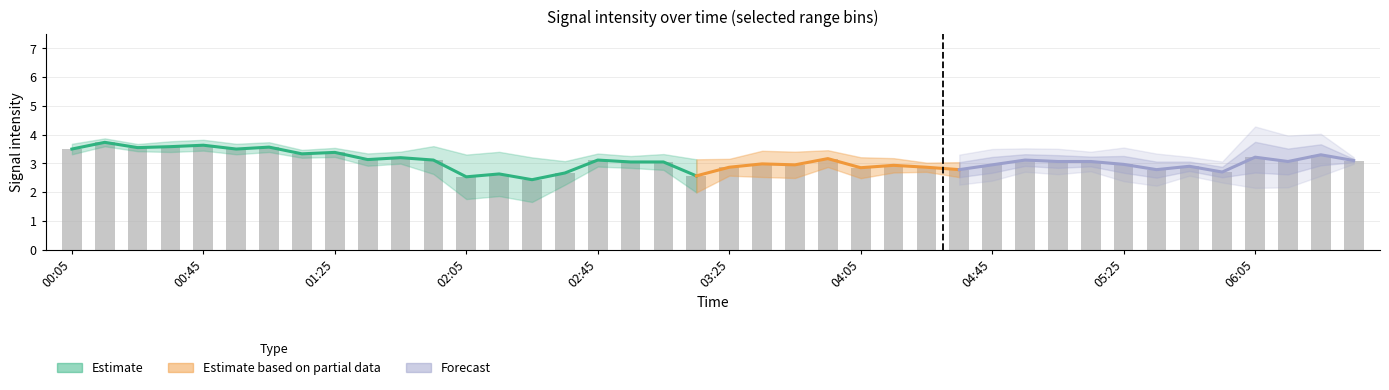

At which category is the sum across all series the highest?

2007/11/16 00:15